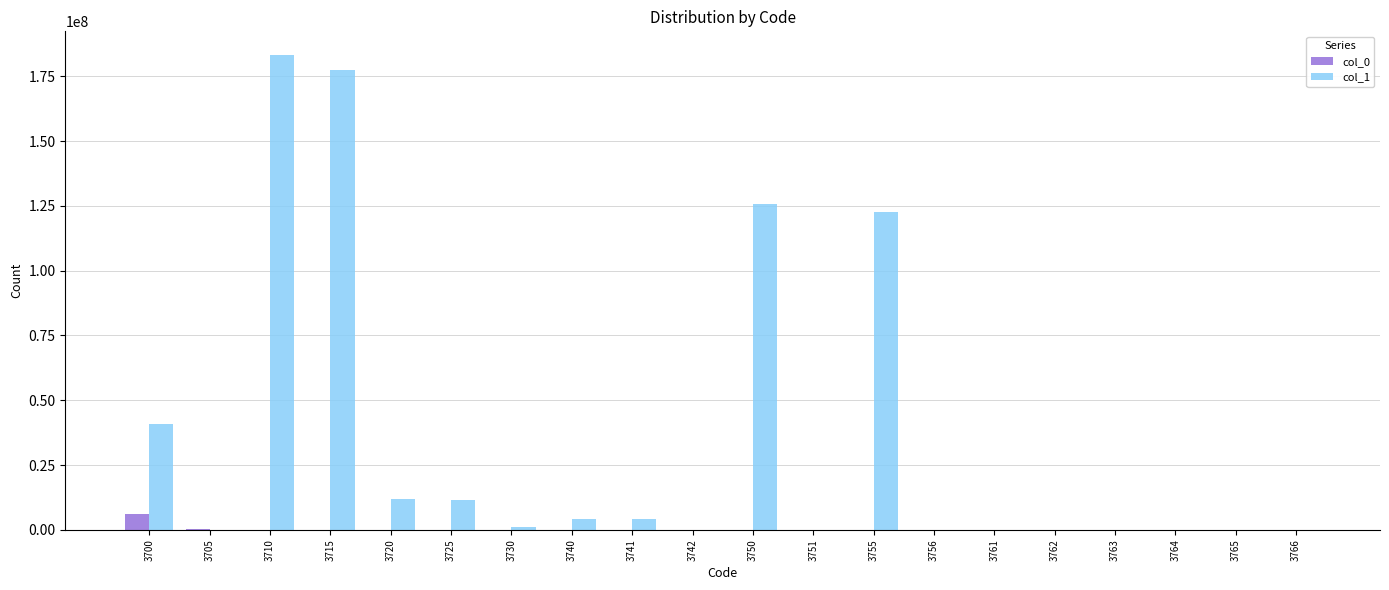

How many series are shown in this chart?

2